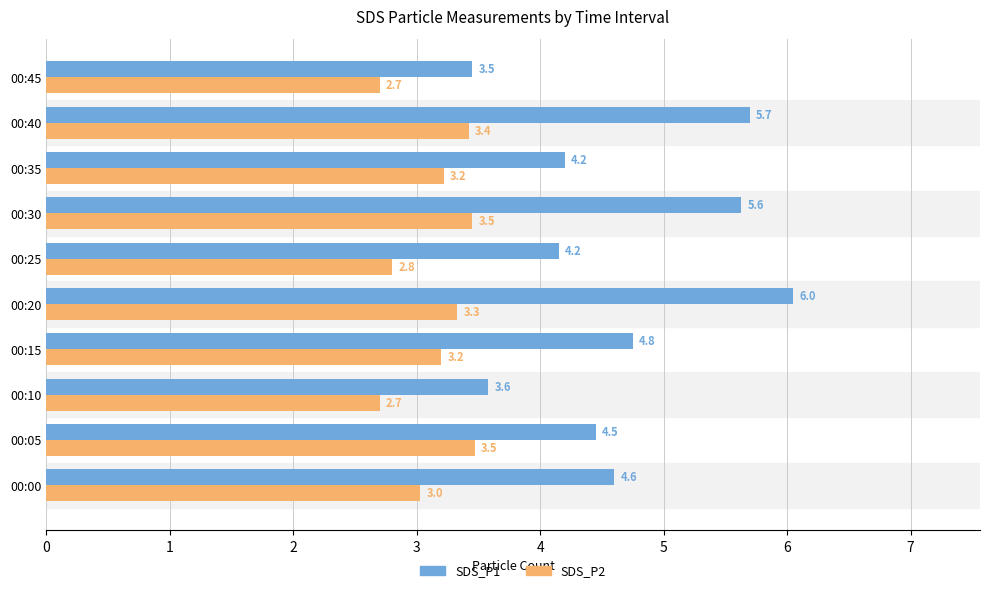

Which label corresponds to the largest value in the chart?

00:20